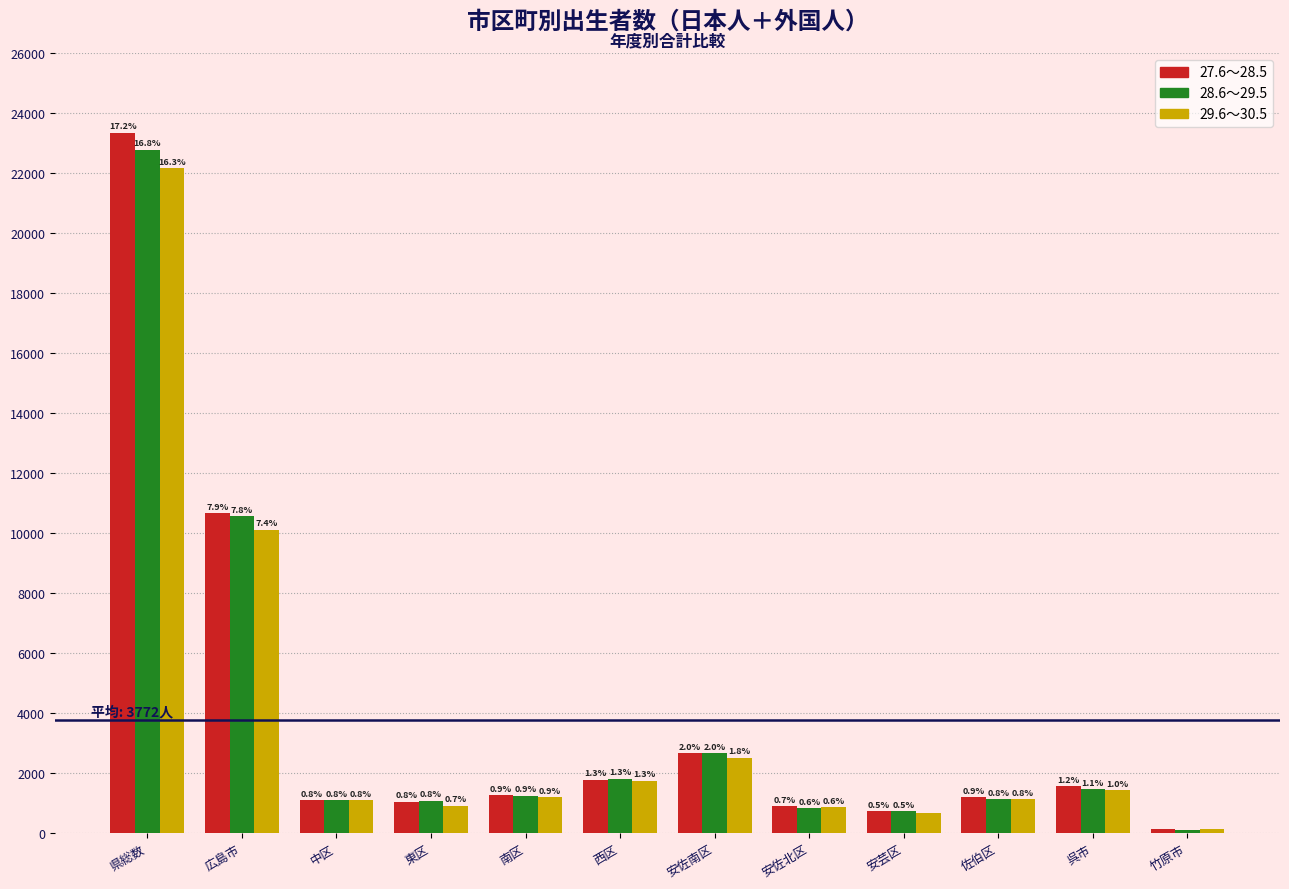

What are all the series names shown in the legend?

27.6～28.5, 28.6～29.5, 29.6～30.5